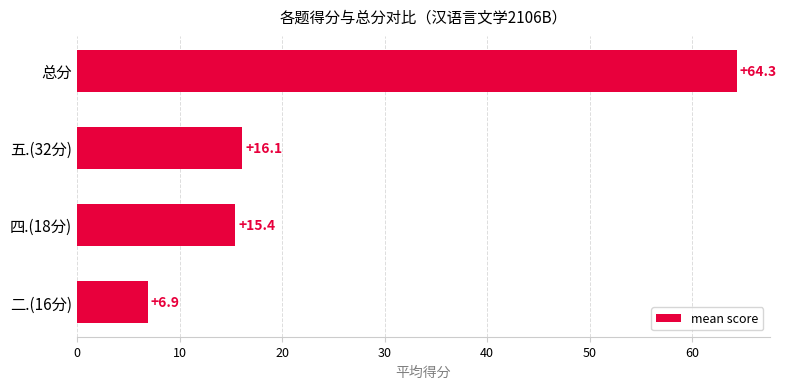

Between 总分 and 四.(18分), which is larger?

总分